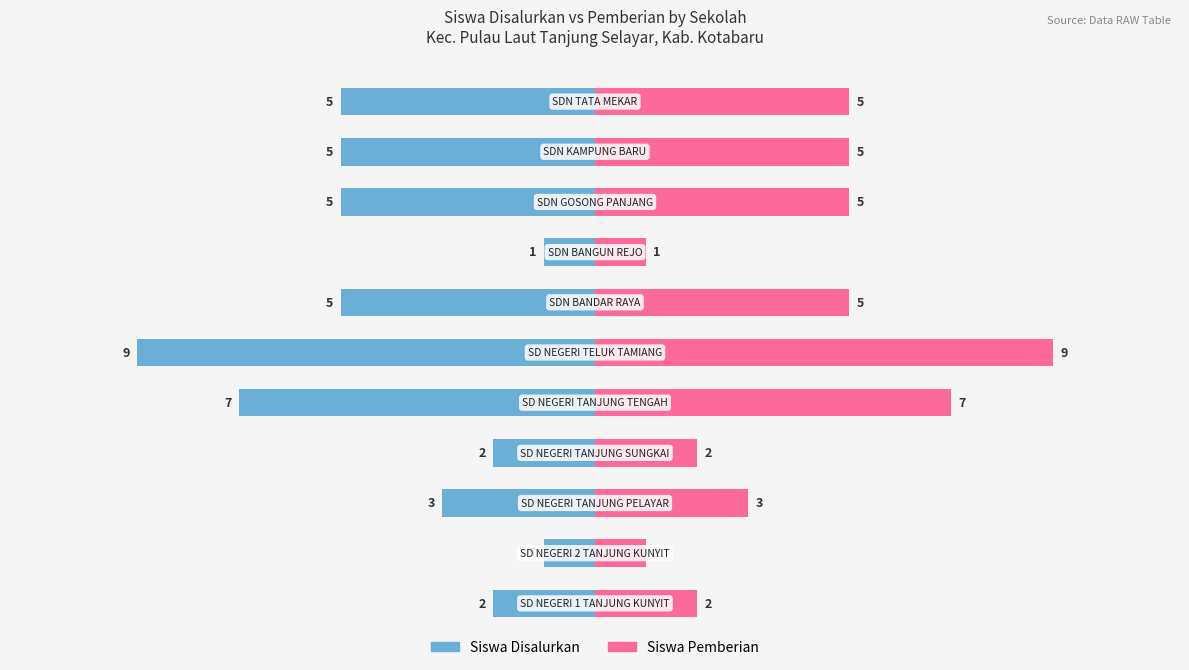

How many distinct data groups are displayed?

2